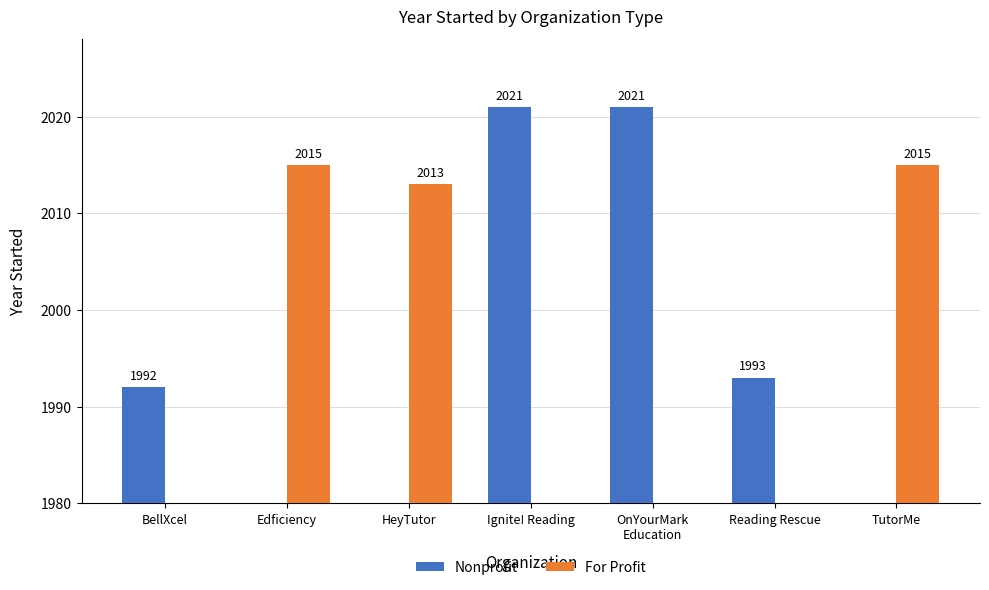

What is the difference between the maximum and minimum values in the Nonprofit series?

2021